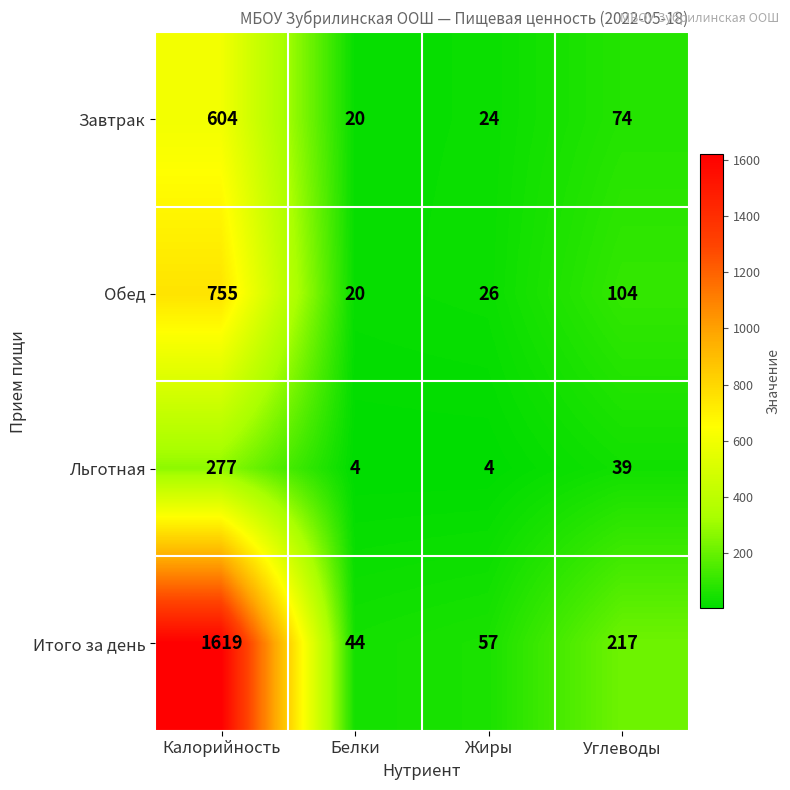

The value of Итого за день at Белки is 26. True or false?

False